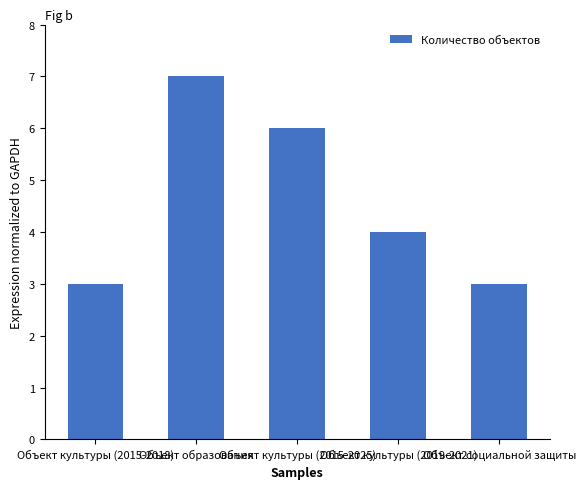

Between Объект культуры (2015-2025) and Объект культуры (2019-2021), which is larger?

Объект культуры (2015-2025)